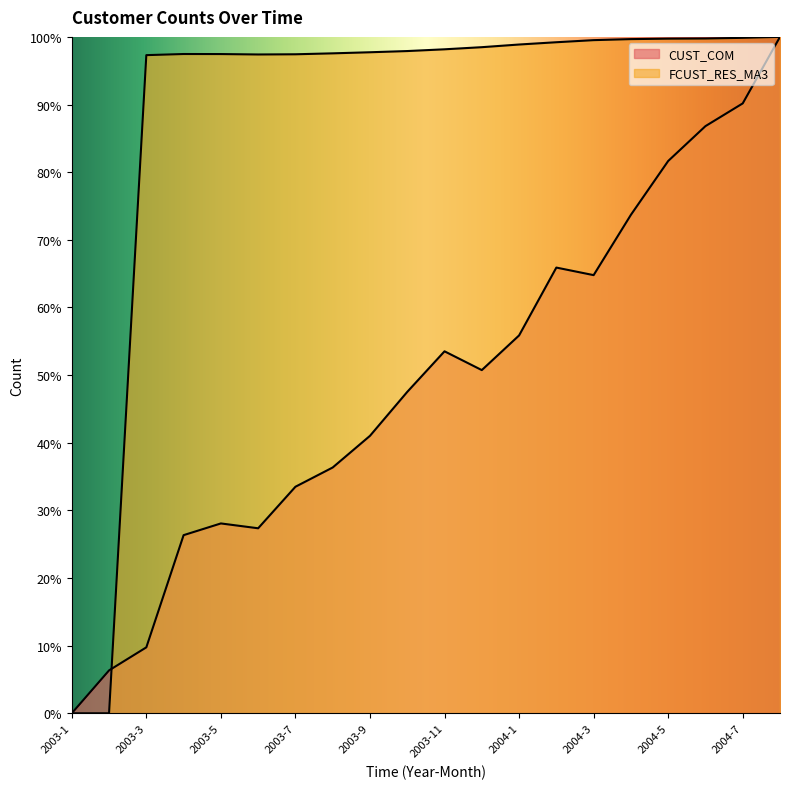

What value does the CUST_COM series have at 2004-5?

81.7